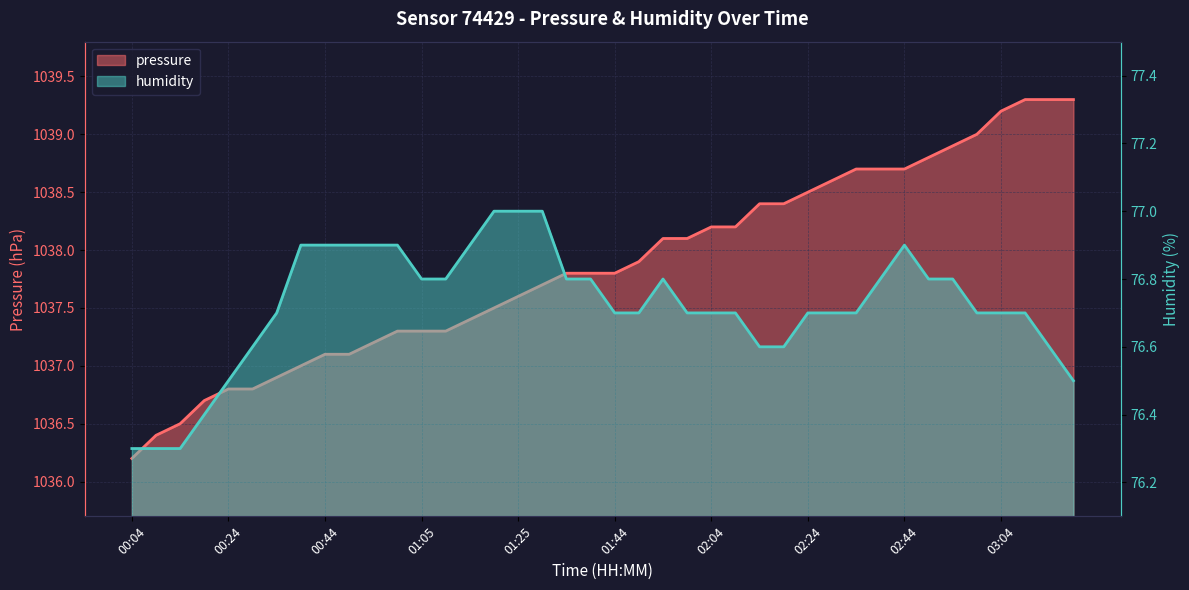

At which label is pressure closest to 1037?

00:39